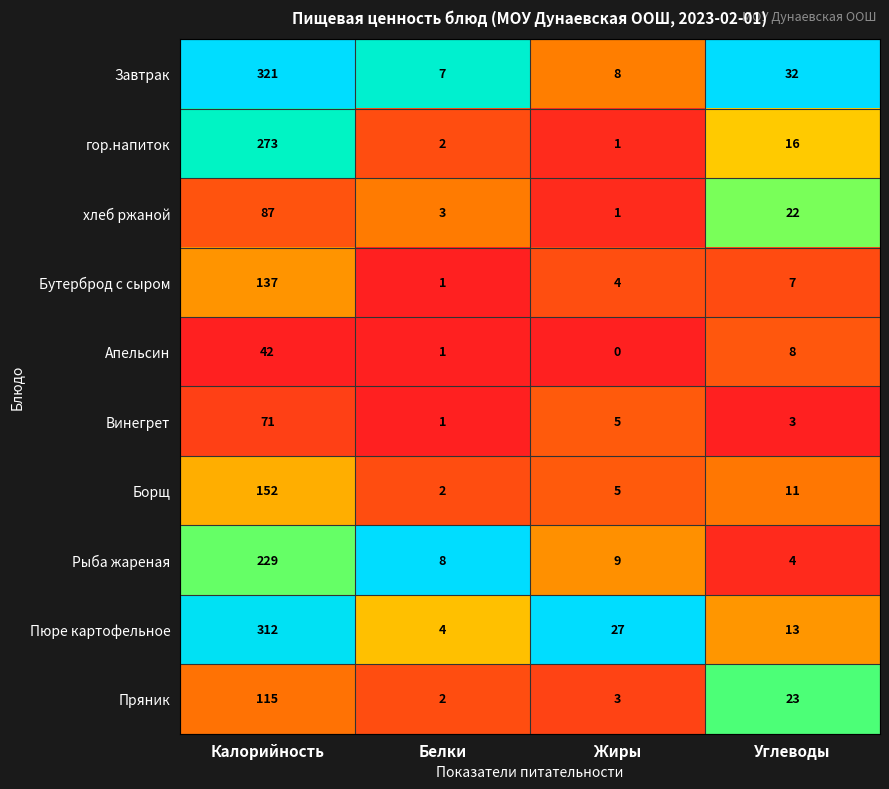

True or false: гор.напиток has a value of 21 at Углеводы.

False